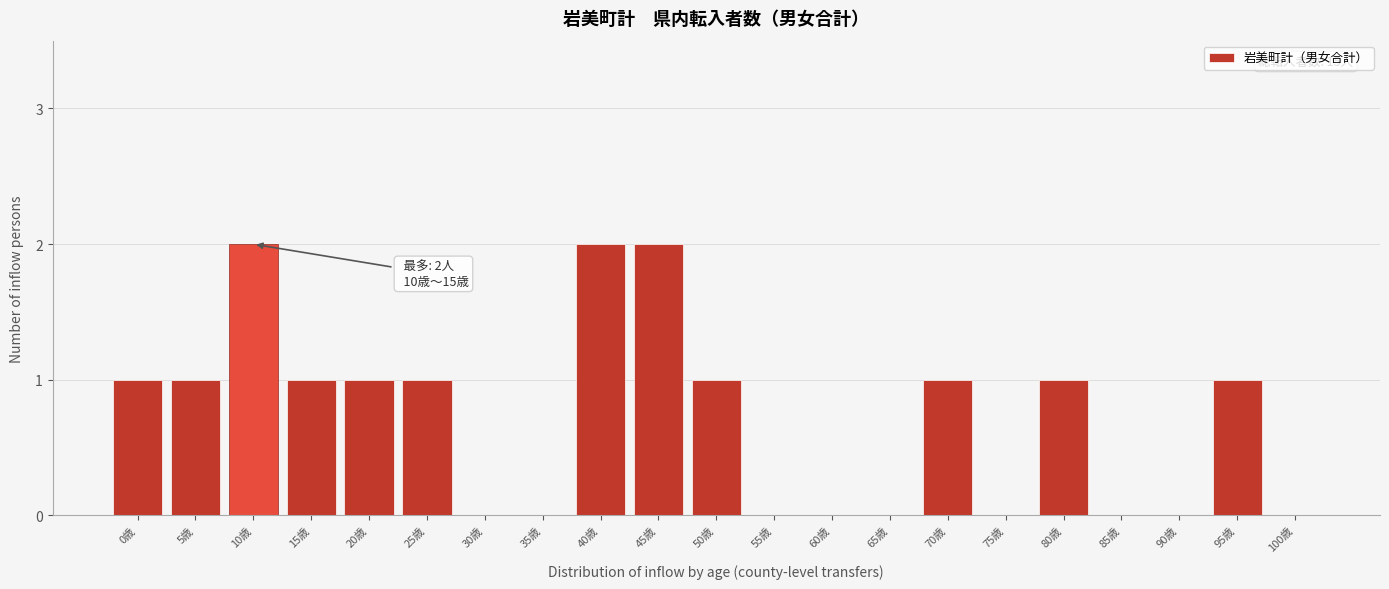

Reading left to right, what are all the values shown in this chart?

0歳=1	5歳=1	10歳=2	15歳=1	20歳=1	25歳=1	30歳=0	35歳=0	40歳=2	45歳=2	50歳=1	55歳=0	60歳=0	65歳=0	70歳=1	75歳=0	80歳=1	85歳=0	90歳=0	95歳=1	100歳=0